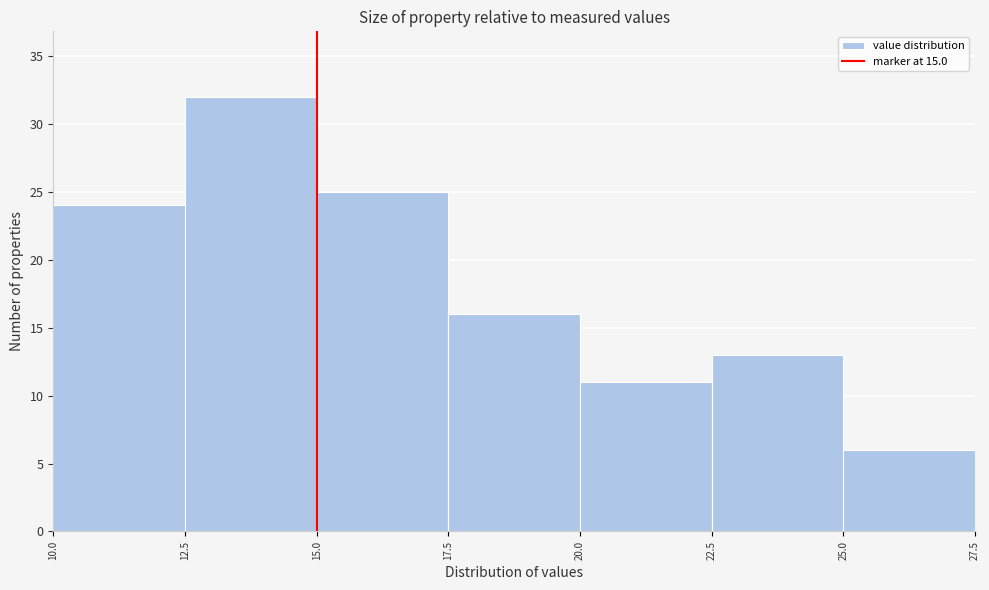

Reading left to right, transcribe this chart: for each bar, give the range it covers on the x-axis and its height. The values are not printed on the chart, so give them approximately, as read against the axis.

10.0 to 12.5: 24
12.5 to 15.0: 32
15.0 to 17.5: 25
17.5 to 20.0: 16
20.0 to 22.5: 11
22.5 to 25.0: 13
25.0 to 27.5: 6